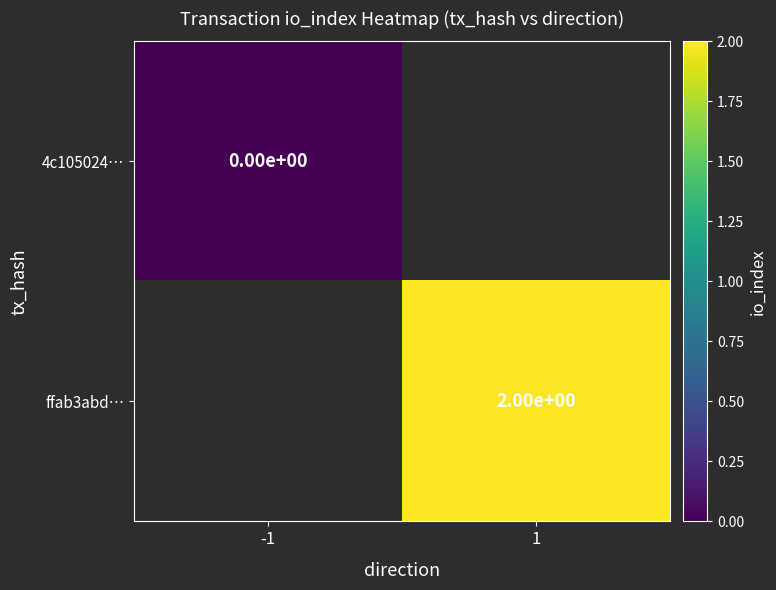

Which label corresponds to the smallest value in the chart?

-1